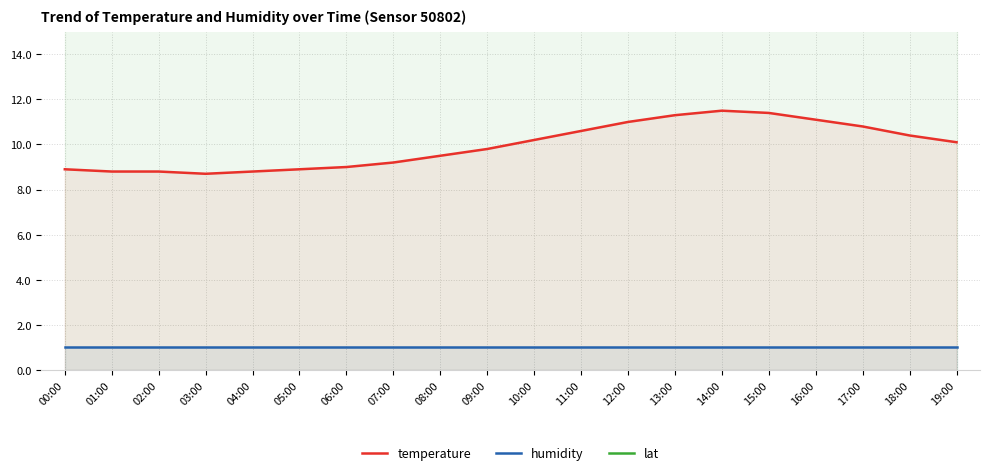

Is it true that lat equals 54.1 at 03:00?

True